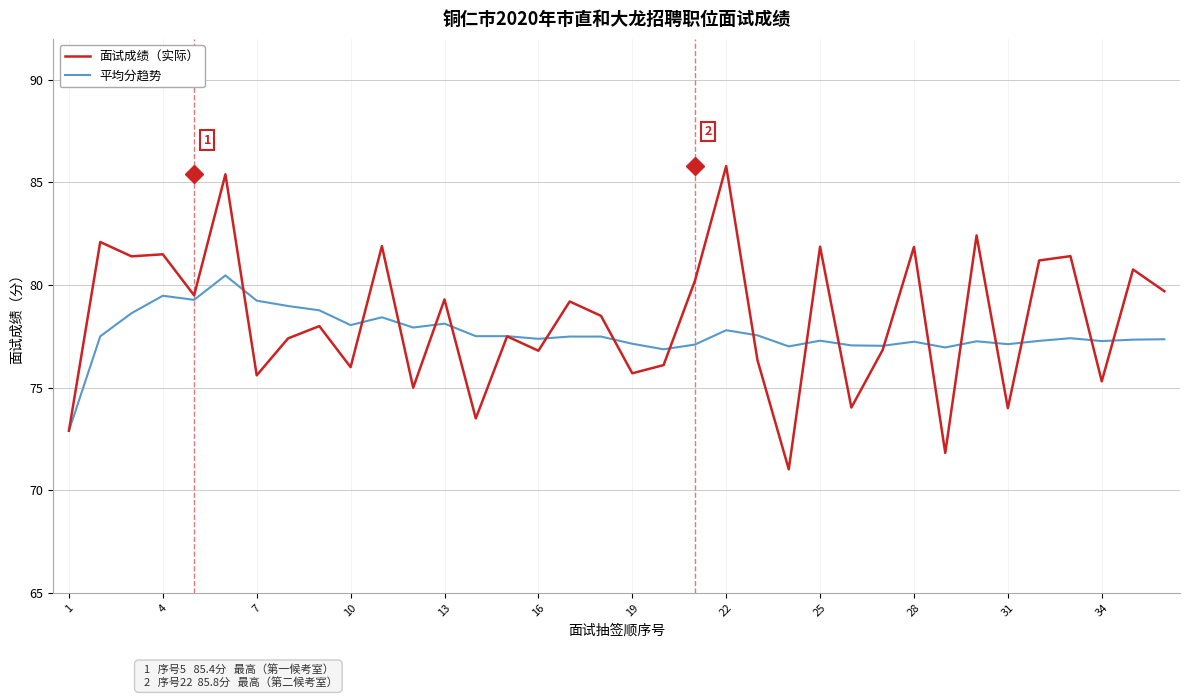

Rank the series by their average value, from highest to lowest.

面试成绩（实际）, 平均分趋势